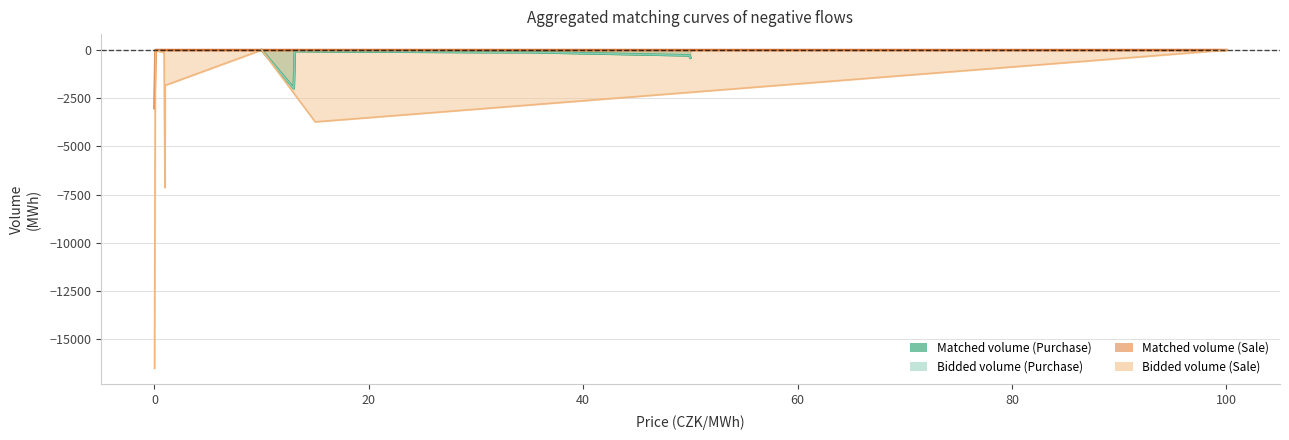

Reading right to left, extract all data points from this chart.

Bidded volume (MWh): 100.0=-1.3	15.0=-3729.9	10.0=-1.3	1.0=-1835.6	0.98=-7140.3	0.9=-125.8	0.09=-28.7	0.01=-16519.7	10.0=-2.6	13.0=-1990.6	13.1=-57.1	15.0=-64.5	30.0=-110.1	35.0=-114.0	49.9=-279.4	50.0=-401.7
Matched volume (MWh): 100.0=0.0	15.0=0.0	10.0=0.0	1.0=0.0	0.98=0.0	0.9=0.0	0.09=0.0	0.01=-3020.2	10.0=-2.6	13.0=-1990.6	13.1=-57.1	15.0=-64.5	30.0=-110.1	35.0=-114.0	49.9=-279.4	50.0=-401.7